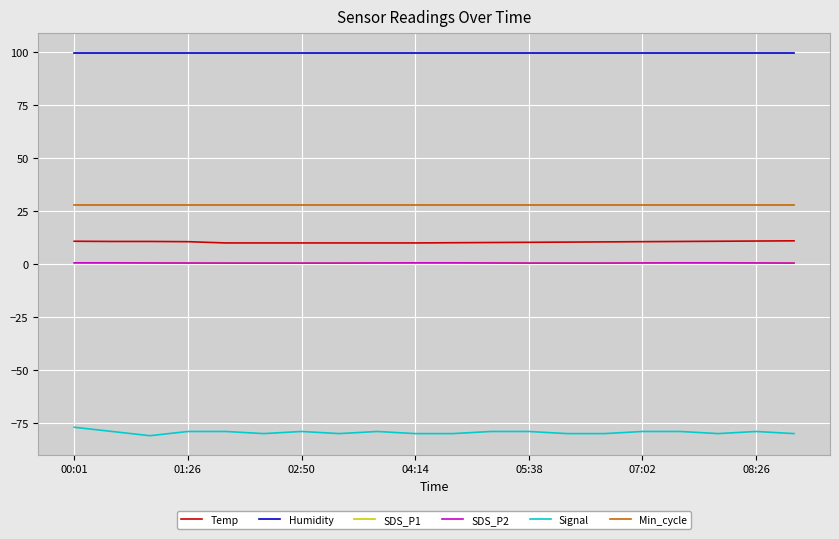

Does the chart have visible grid lines?

Yes